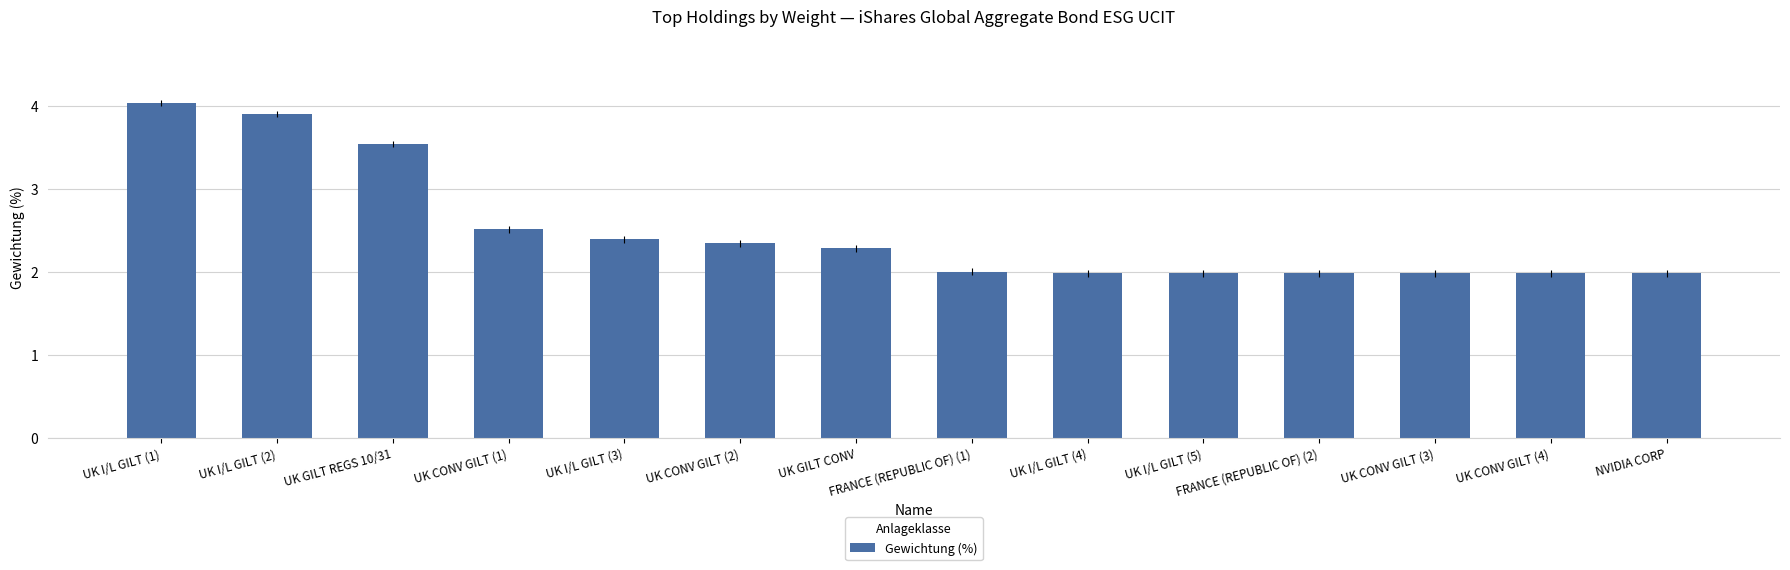

At which label is the value closest to 3?

UK CONV GILT (1)